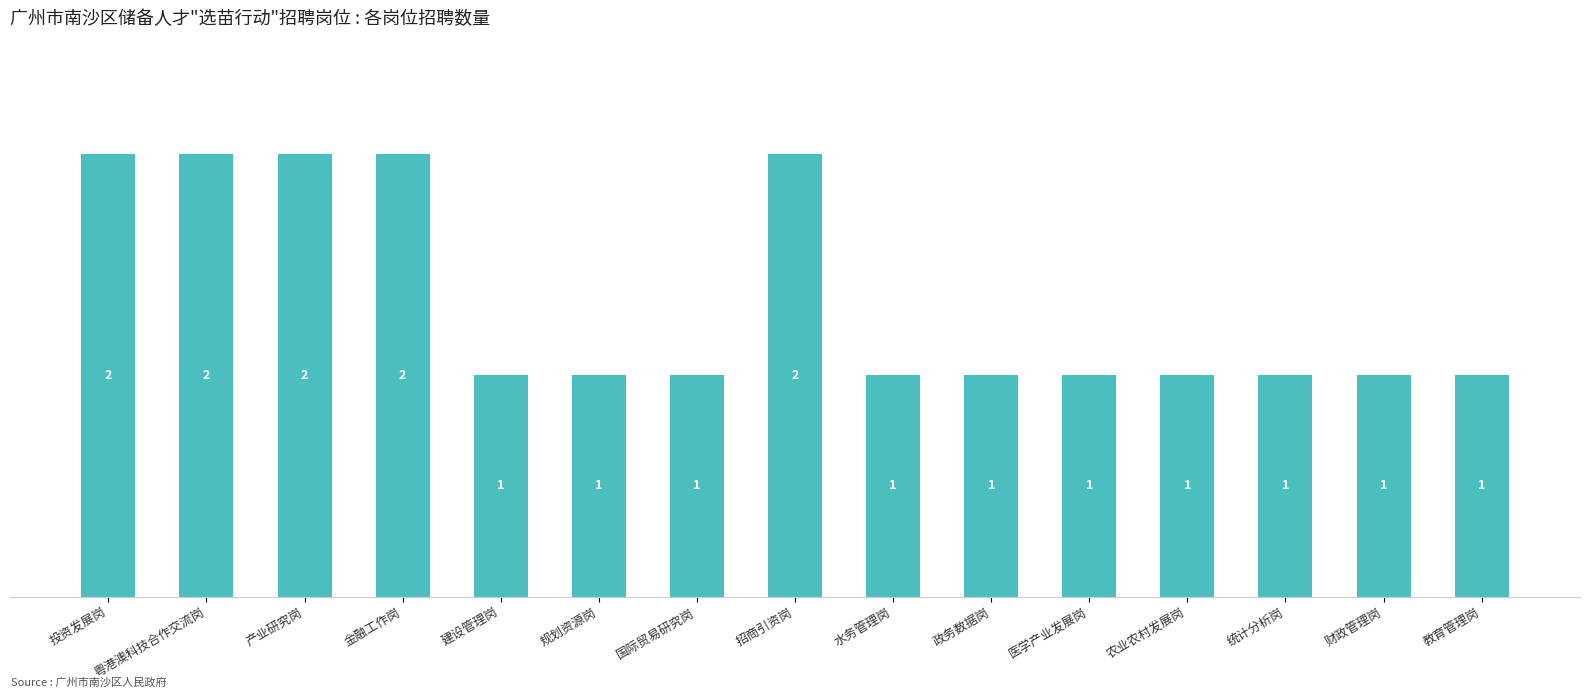

Is it true that the value at 投资发展岗 is 0?

False